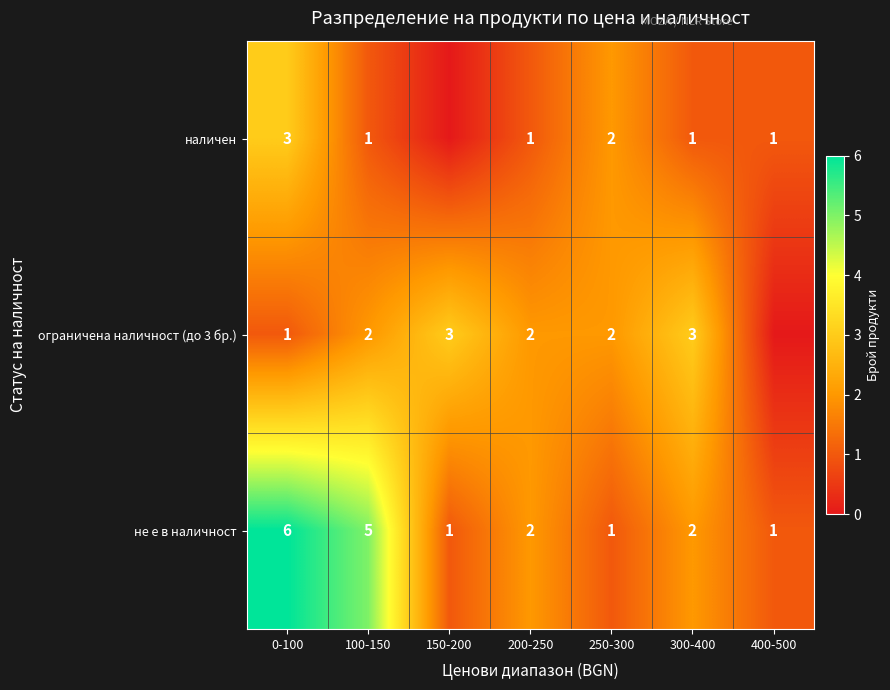

Rank the series at 0-100 from highest to lowest value.

не е в наличност, наличен, ограничена наличност (до 3 бр.)